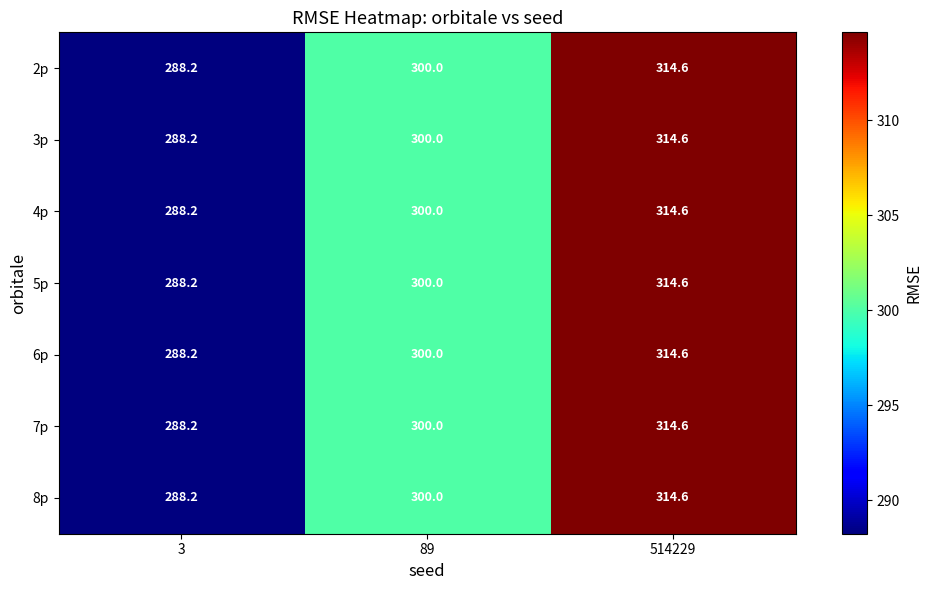

True or false: 7p has a value of 437.0 at 89.

False